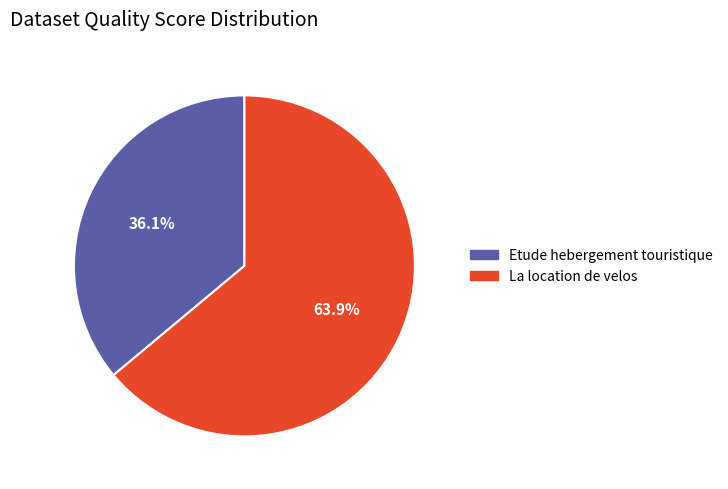

Between La location de velos and Etude hebergement touristique, which is larger?

La location de velos